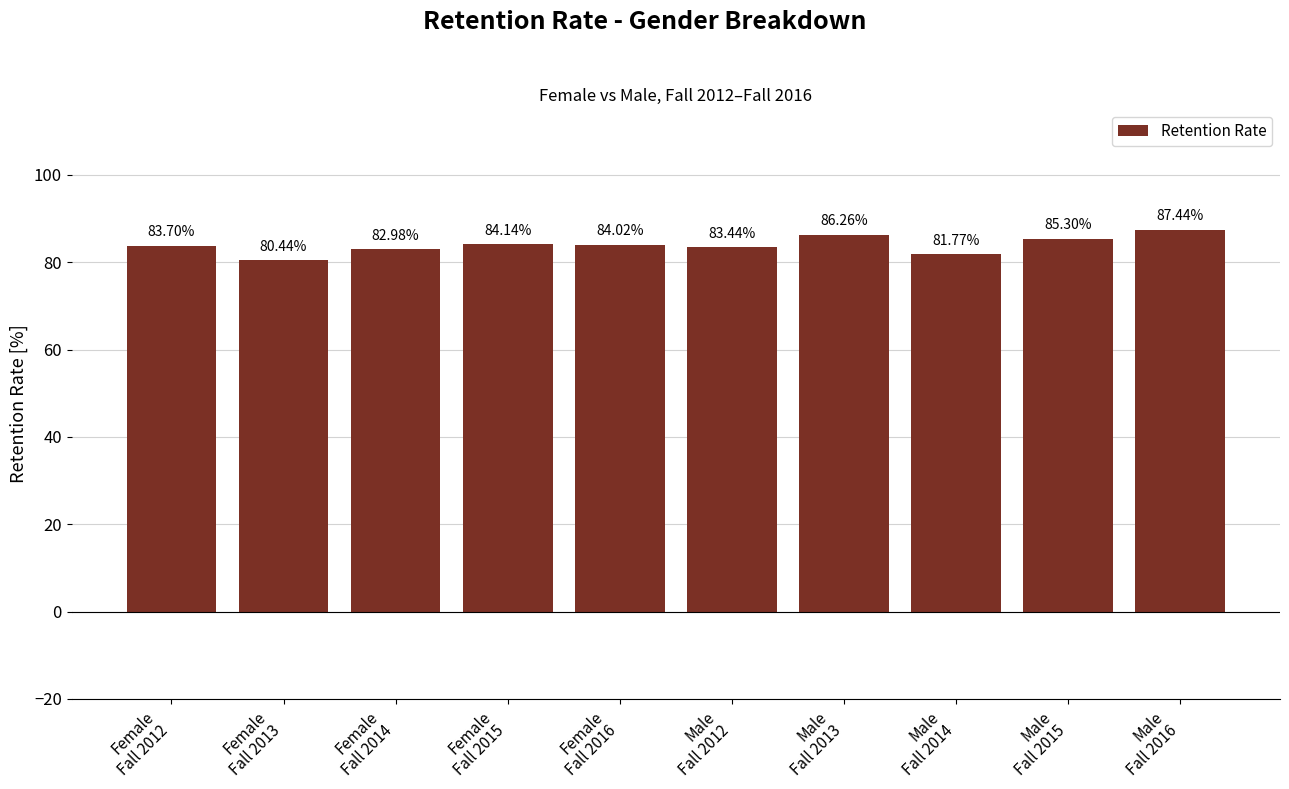

List the labels in order of value, smallest first.

Female
Fall 2013, Male
Fall 2014, Female
Fall 2014, Male
Fall 2012, Female
Fall 2012, Female
Fall 2016, Female
Fall 2015, Male
Fall 2015, Male
Fall 2013, Male
Fall 2016